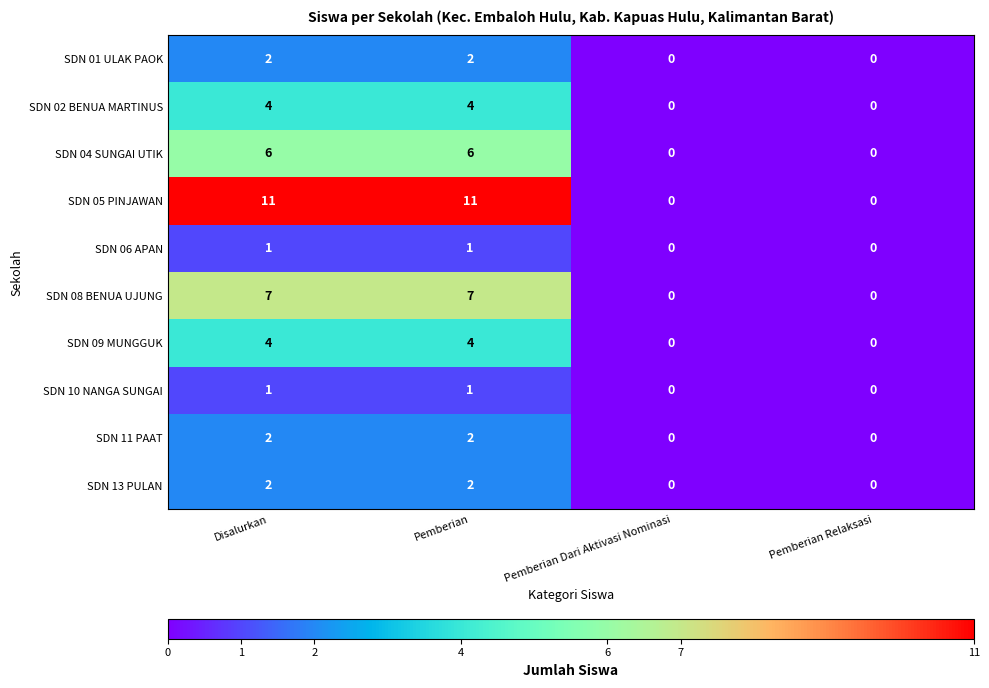

What is the maximum value shown in the chart?

11